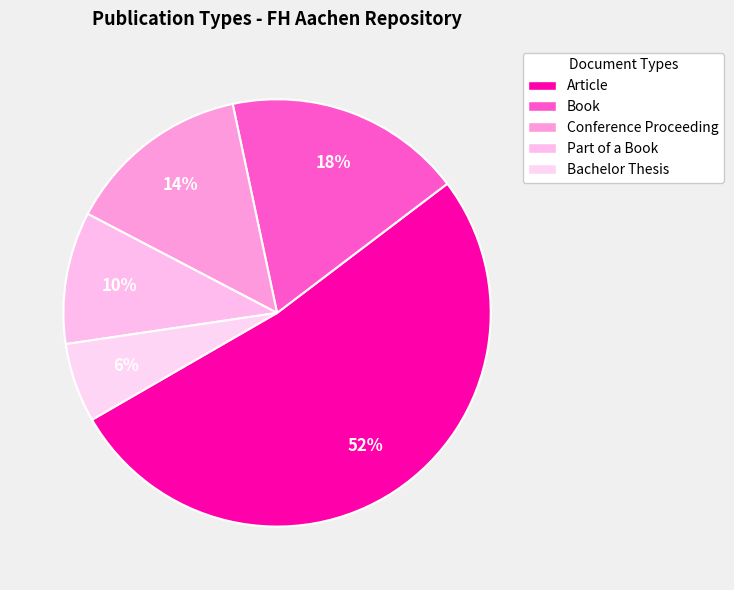

How many slices are in this pie chart?

5